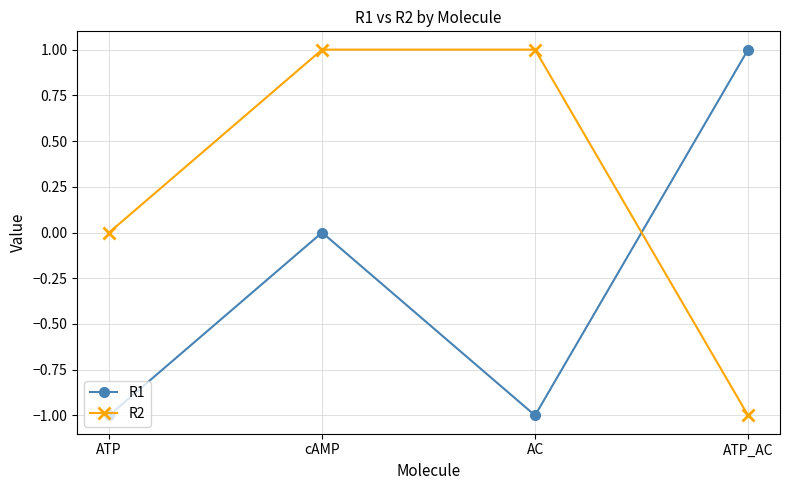

What are all the series names shown in the legend?

R1, R2